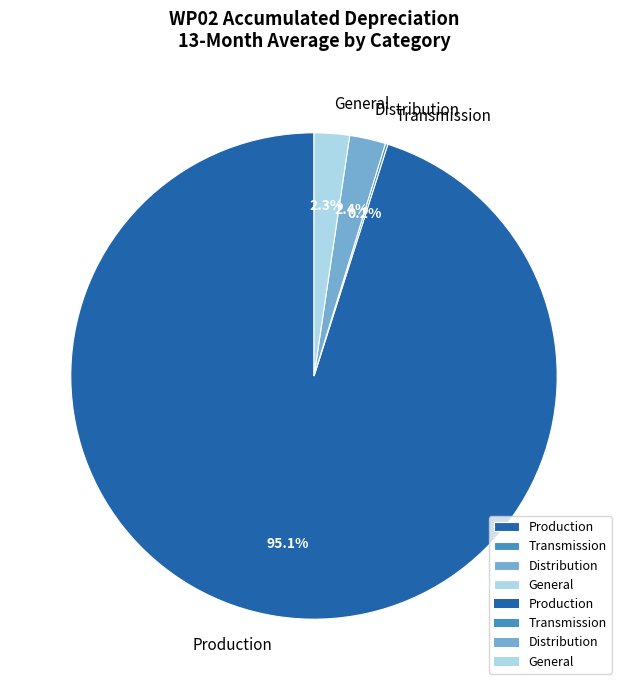

Which category accounts for the majority?

Production